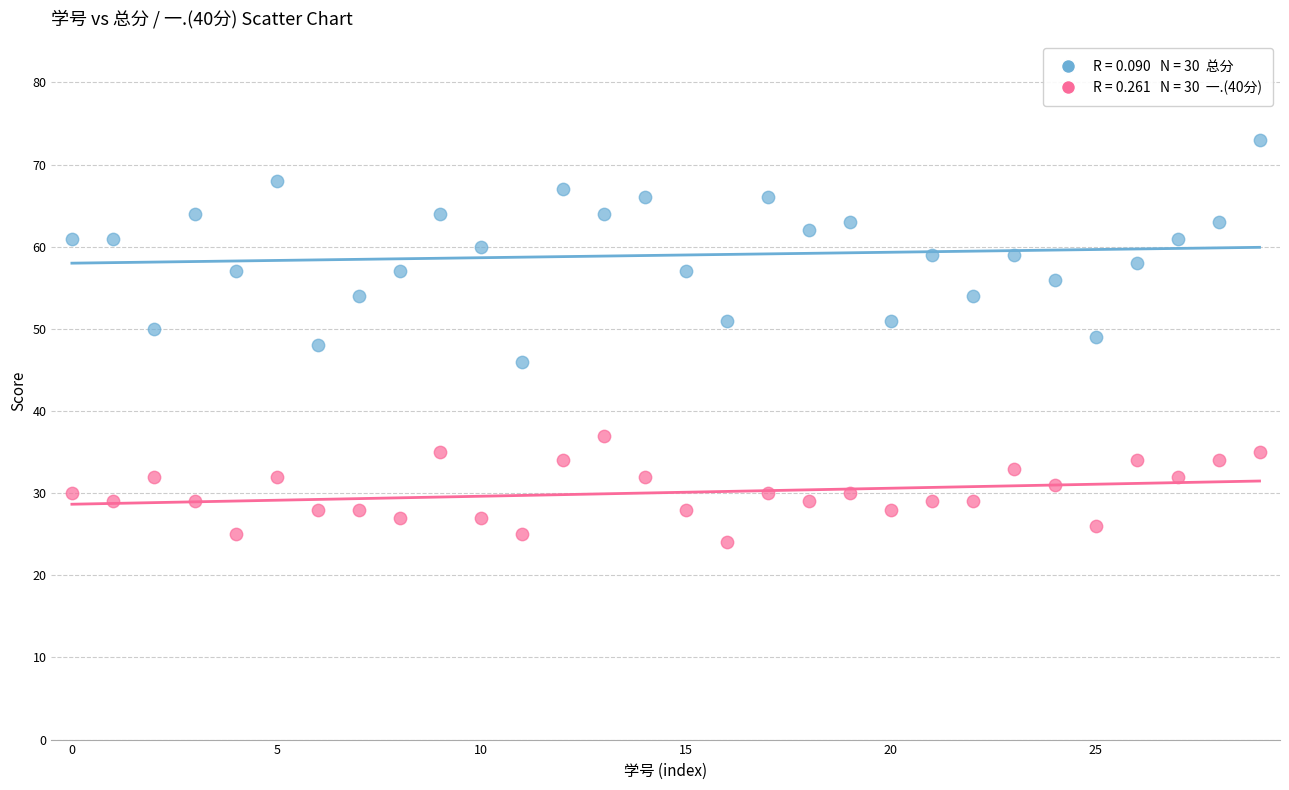

Across all data points, what is the range of Y values (max minus min)?

49